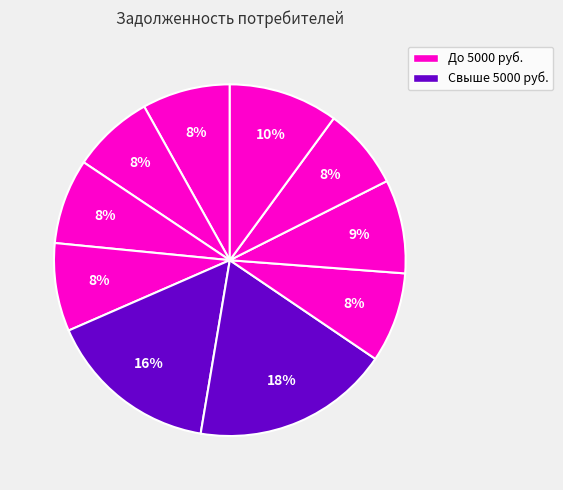

How many segments does this pie chart have?

10